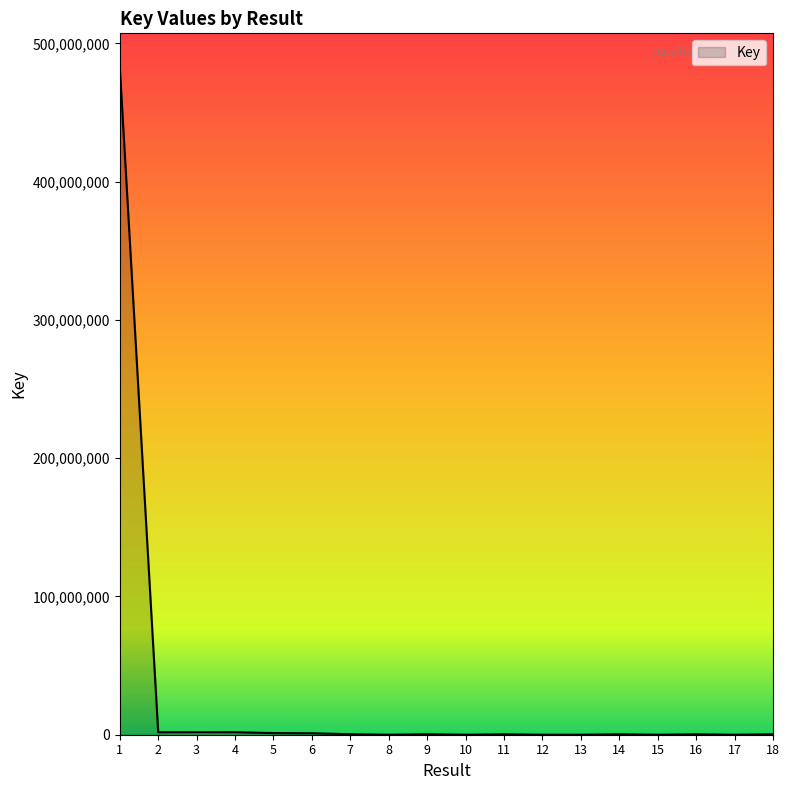

What is the difference between the maximum and minimum values?

483157928